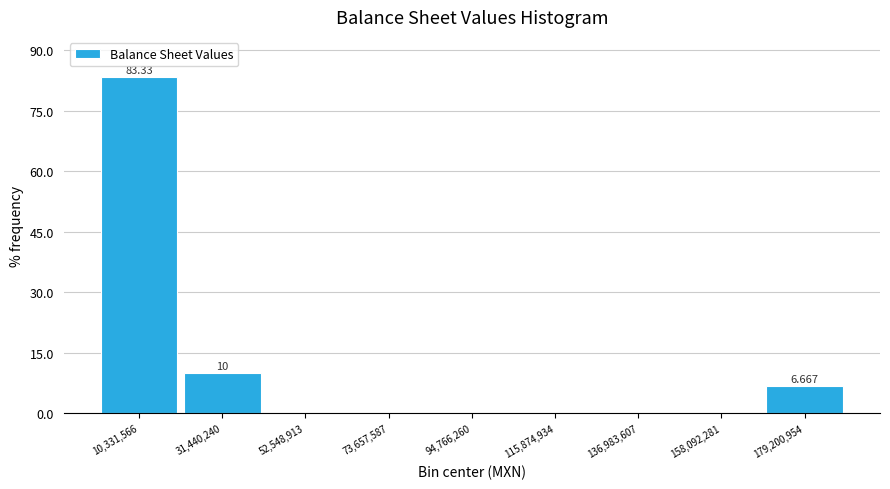

Which range on the x-axis has the tallest bar?

0 to 20000000